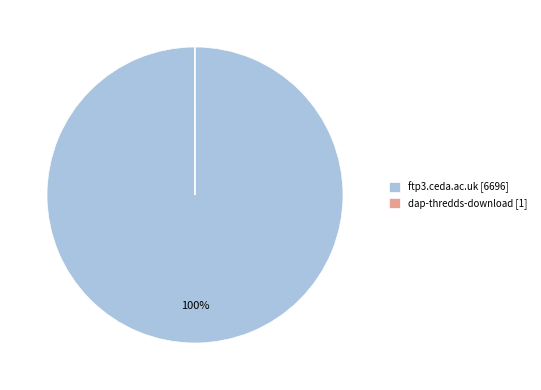

Does any single category account for the majority?

Yes